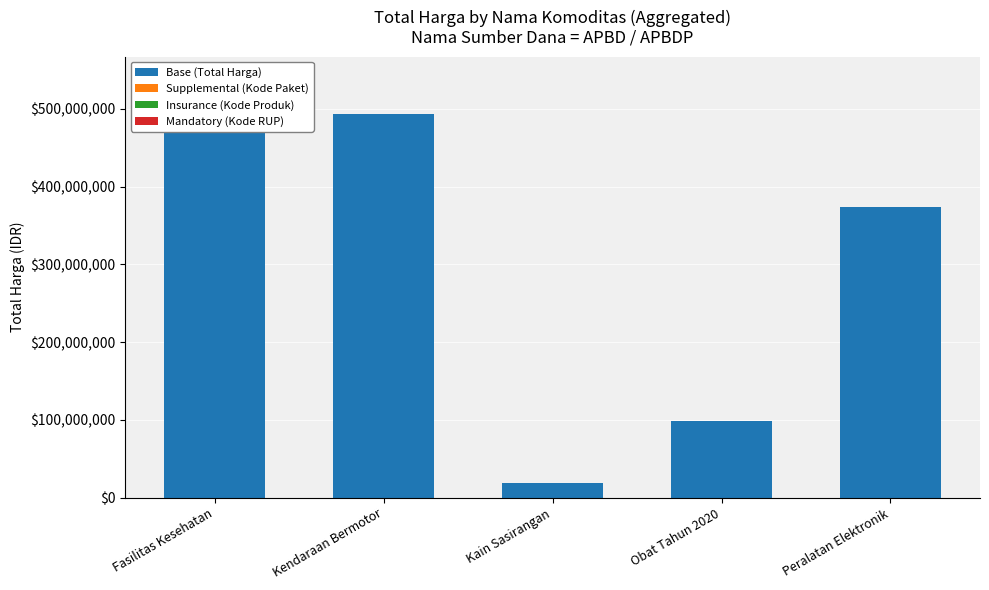

What is the sum of all Base (Total Harga) values?

1461676570.0